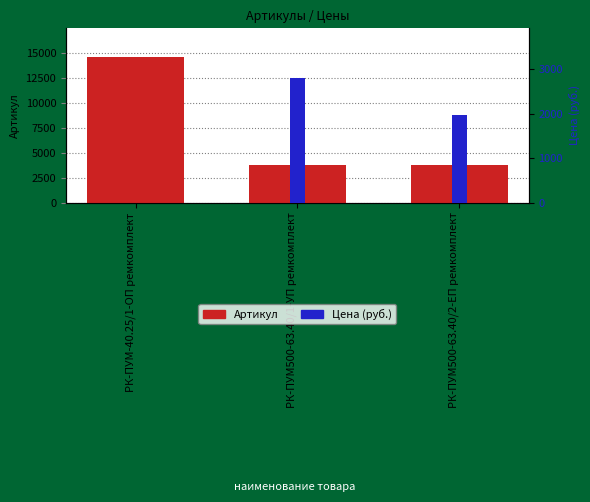

Which series has the largest range (max minus min)?

Артикул